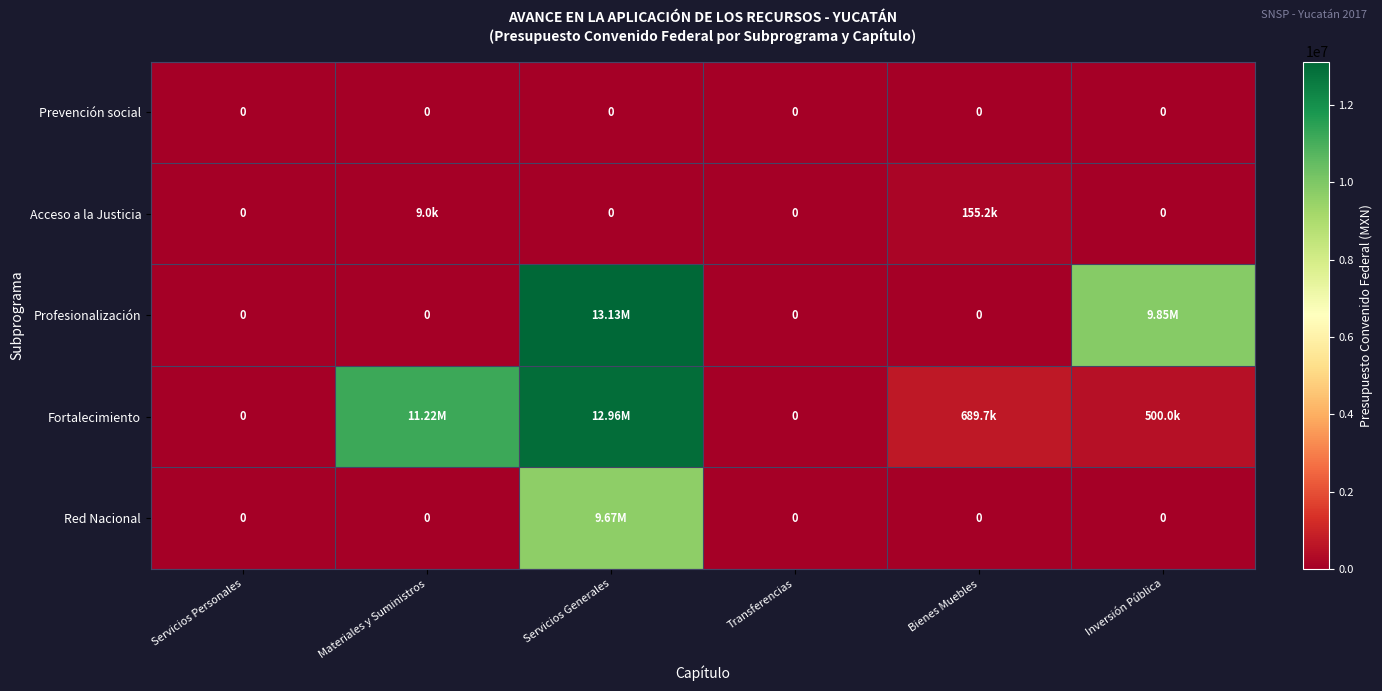

Rank the series by their maximum value, from highest to lowest.

Profesionalización, Fortalecimiento, Red Nacional, Acceso a la Justicia, Prevención social